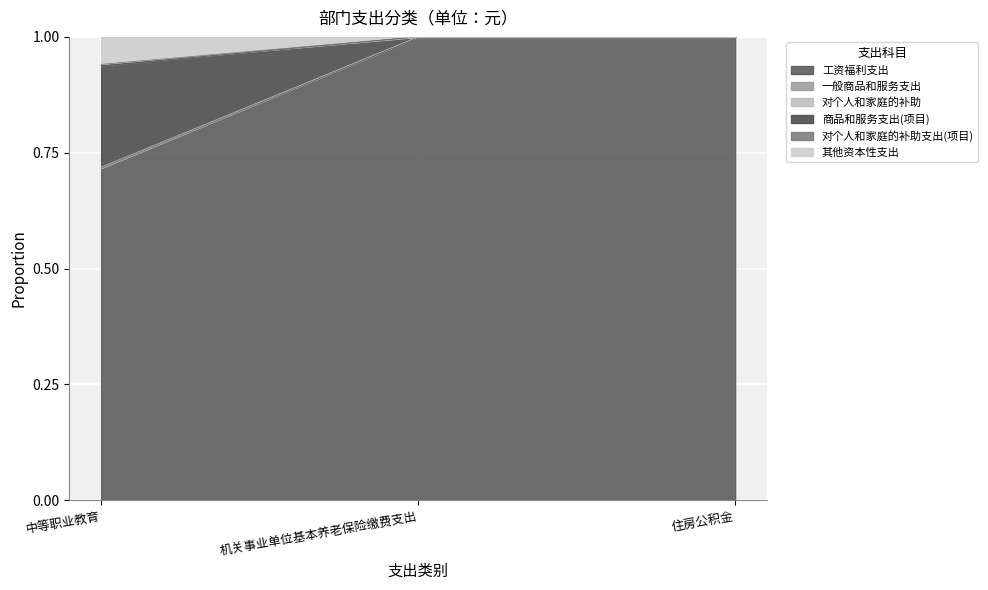

The 对个人和家庭的补助 series shows 0.2 at 住房公积金. True or false?

False